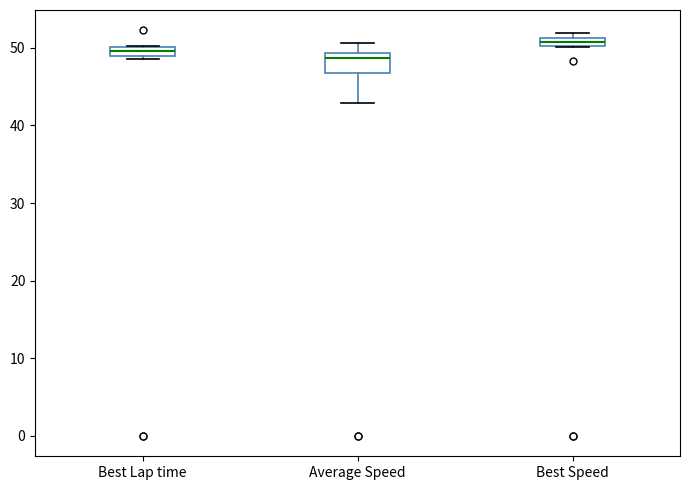

Where does the upper whisker of the box for Average Speed end on the y-axis? The values are not printed on the chart, so give them approximately, as read against the axis.

51